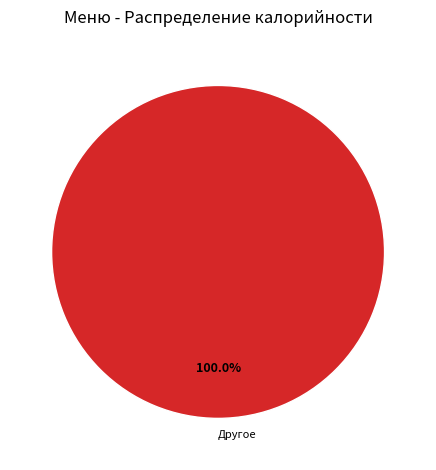

What is the majority slice?

Другое